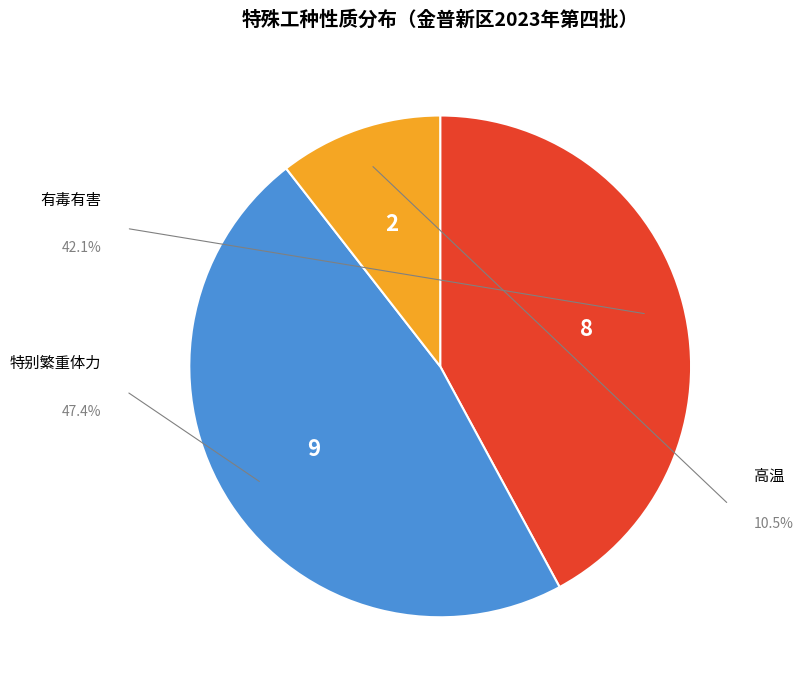

Does any single category account for the majority?

No